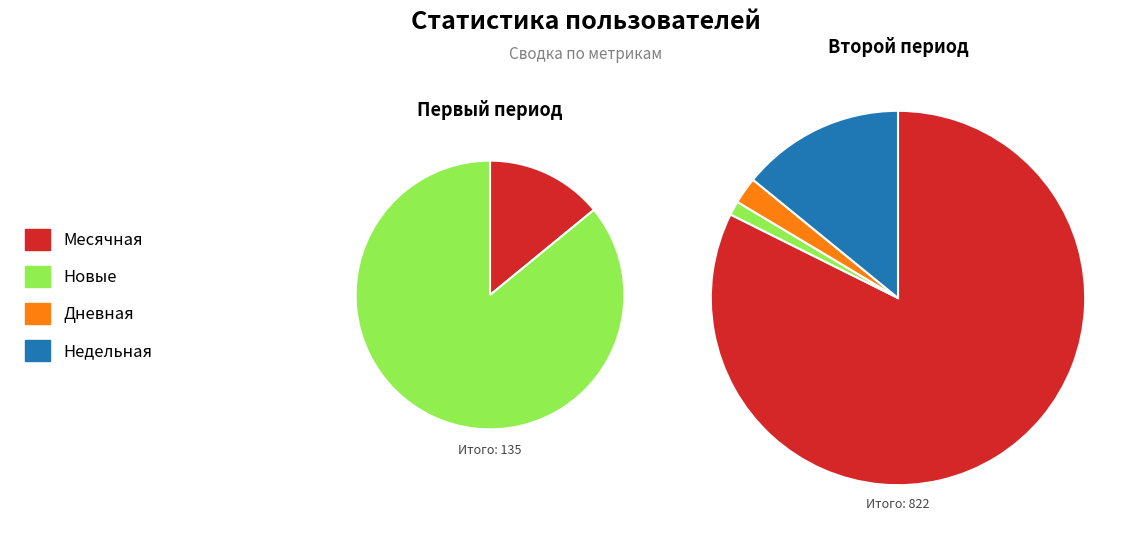

Which has a higher value, 24 or 1?

24